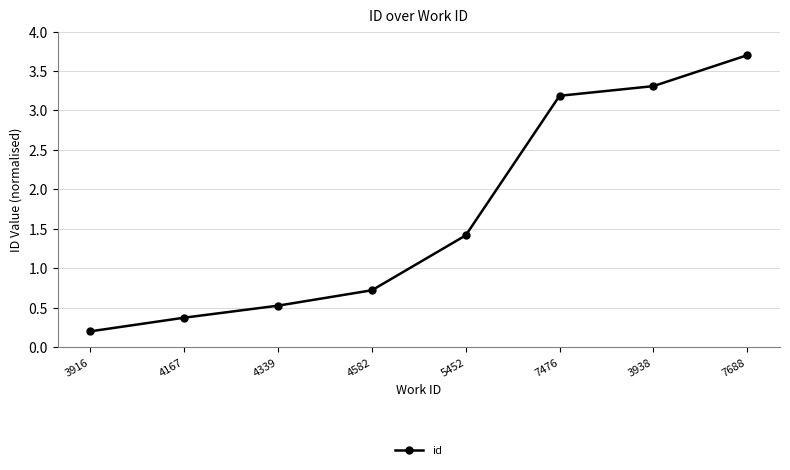

Which label corresponds to the smallest value in the chart?

3916